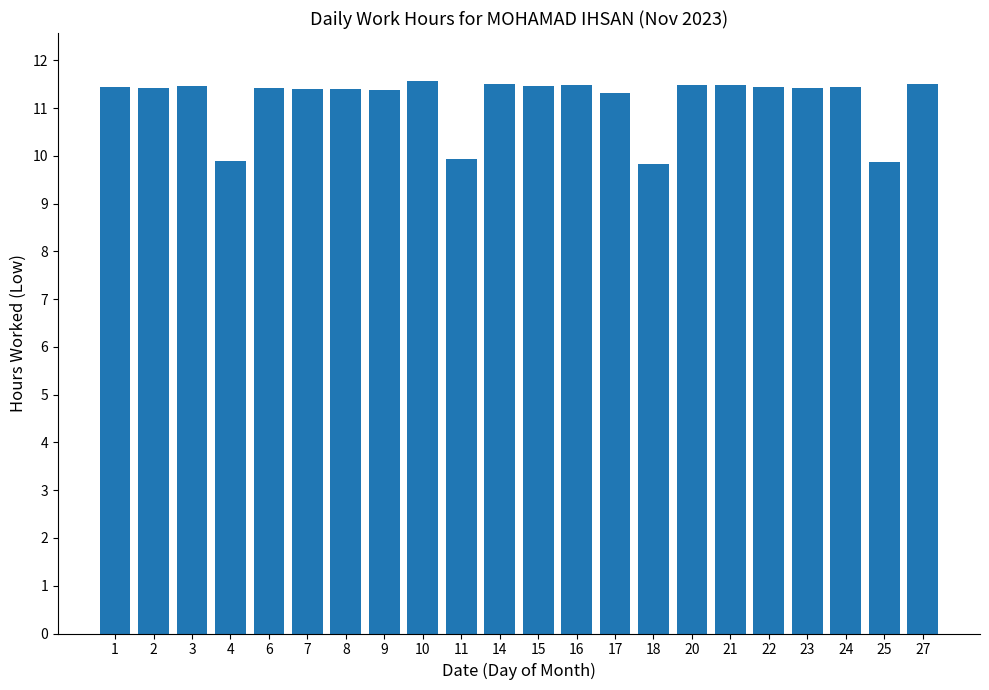

What is the maximum value shown in the chart?

11.6